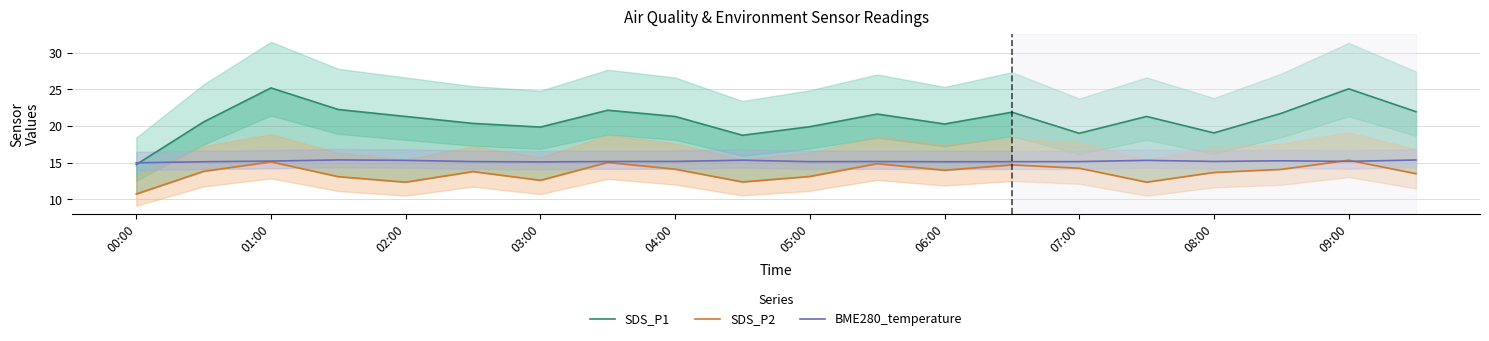

The value of BME280_temperature at 03:00 is 9.6. True or false?

False